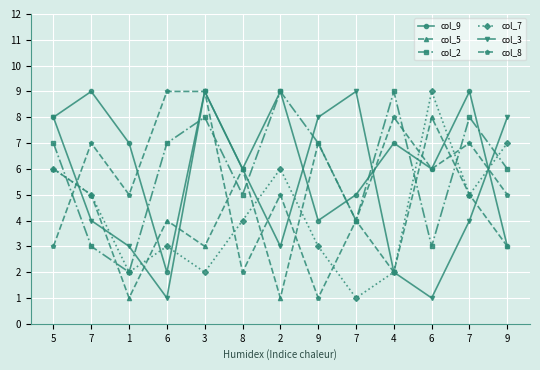

Between 7 and 9, which series saw the biggest shift?

col_9